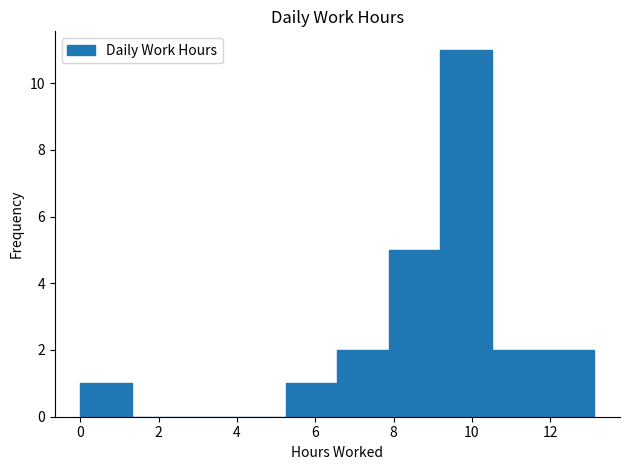

Reading left to right, list every bar in this chart as the range it spans on the x-axis followed by its height. Neither the bar edges nor the heights are printed on the chart, so give them approximately, as read against the axes.

0.0 to 1.4: 1
1.4 to 2.6: 0
2.6 to 4.0: 0
4.0 to 5.2: 0
5.2 to 6.6: 1
6.6 to 7.8: 2
7.8 to 9.2: 5
9.2 to 10.6: 11
10.6 to 11.8: 2
11.8 to 13.2: 2